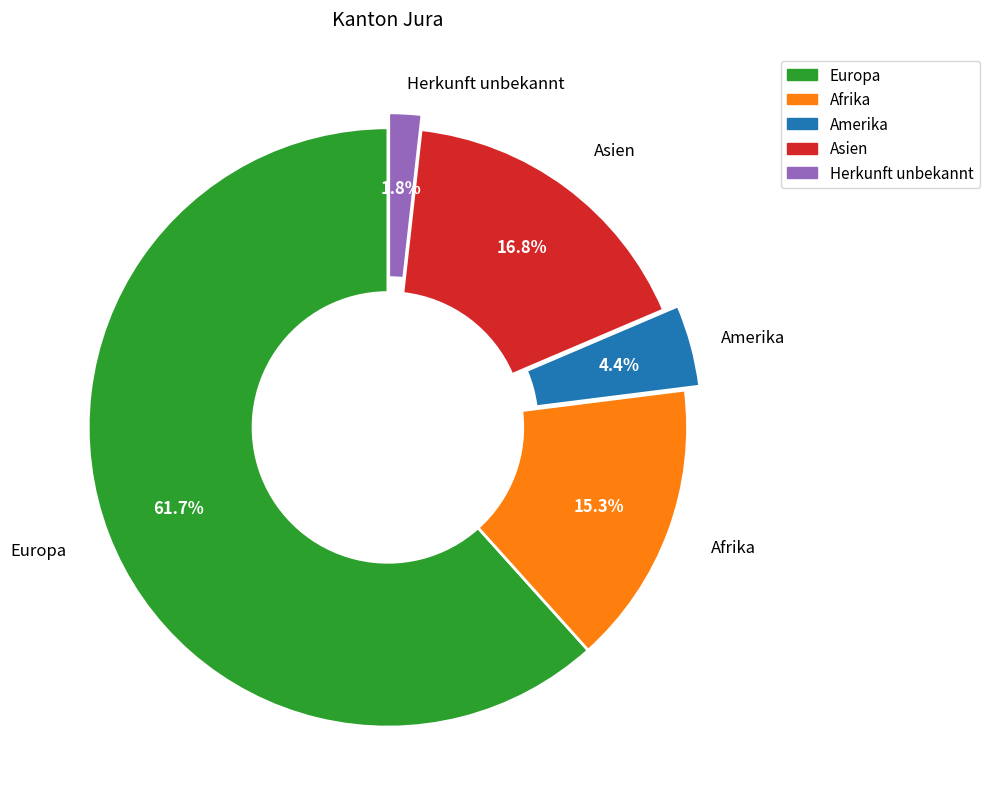

Does any single category account for the majority?

Yes